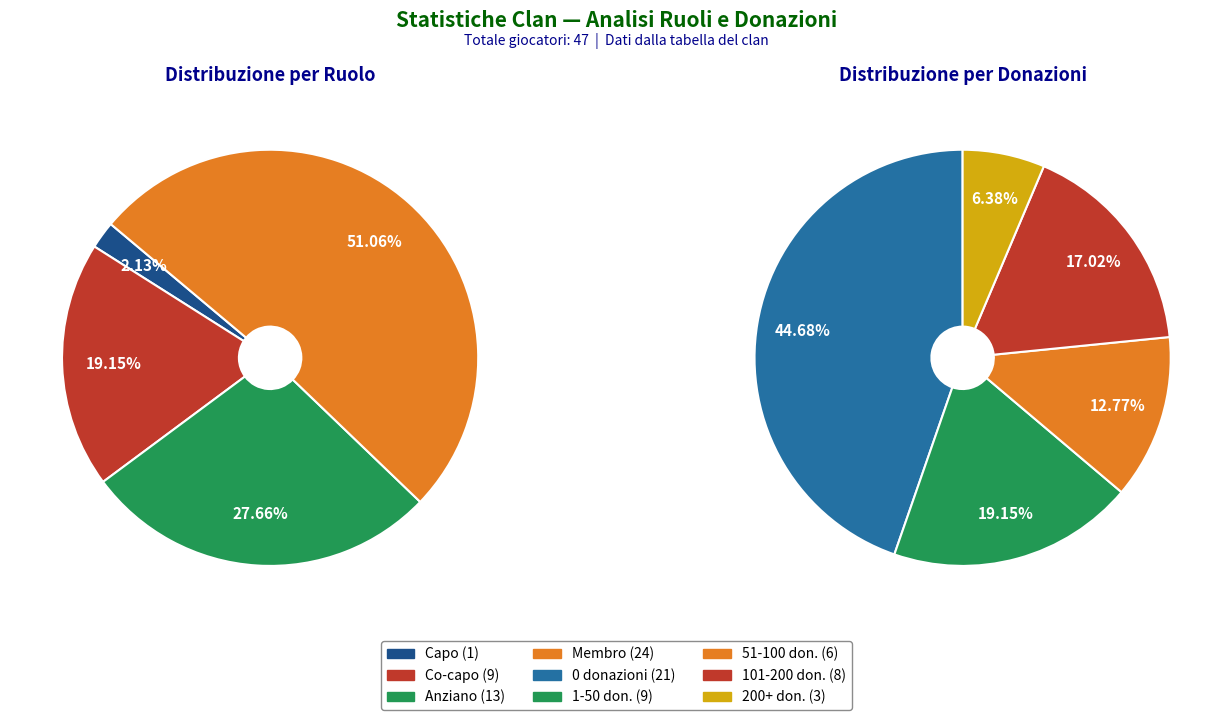

Which category accounts for the majority?

Membro